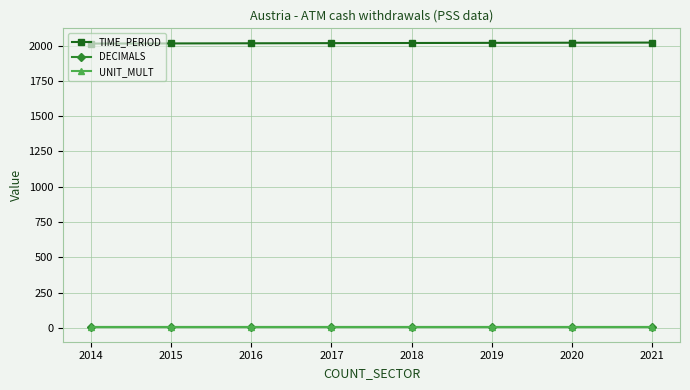

What is the difference between the maximum and minimum values in the TIME_PERIOD series?

7